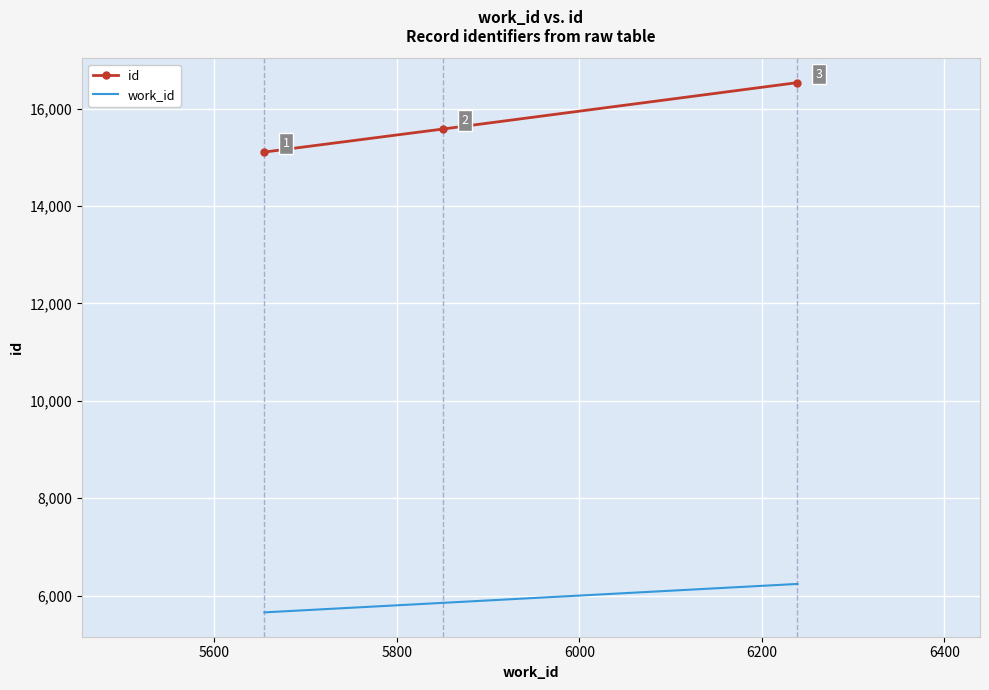

How many id values are between 15108 and 16534?

3